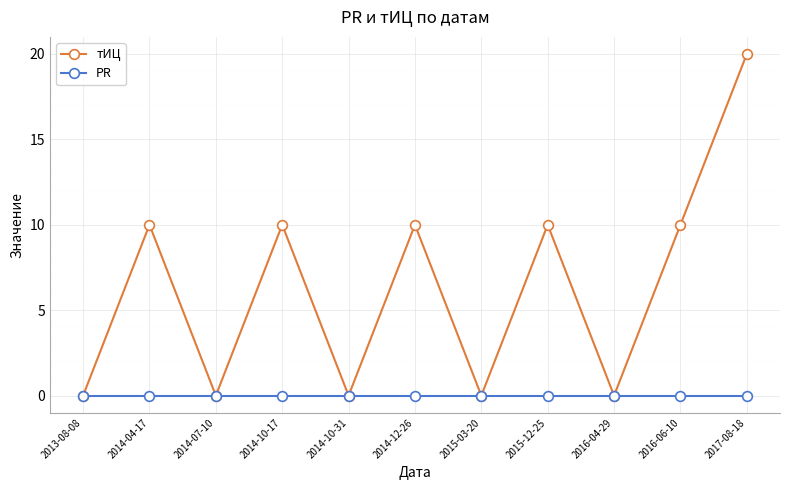

Rank the series at 2014-04-17 from lowest to highest value.

PR, тИЦ